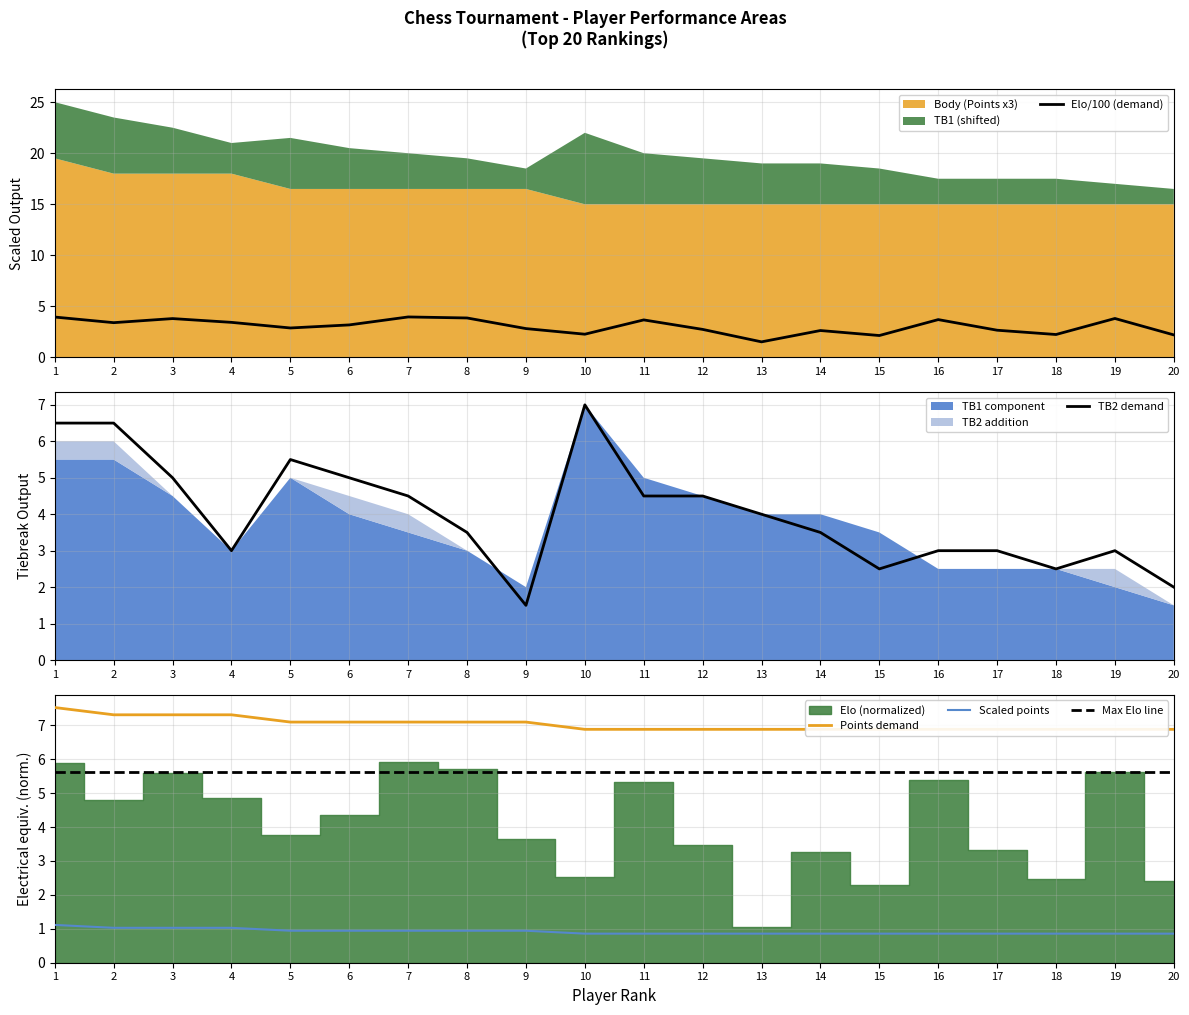

True or false: Body and Elo intersect in this chart.

False